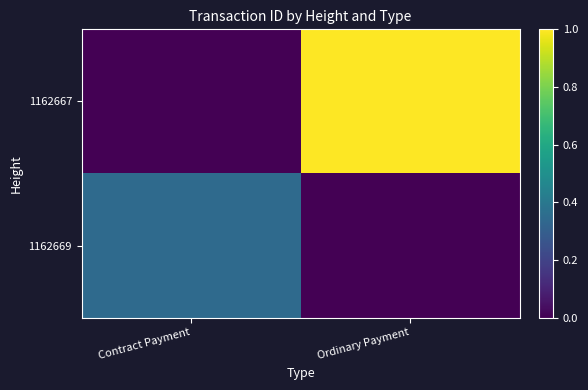

List the labels in order of 1162667 value, largest first.

Ordinary Payment, Contract Payment